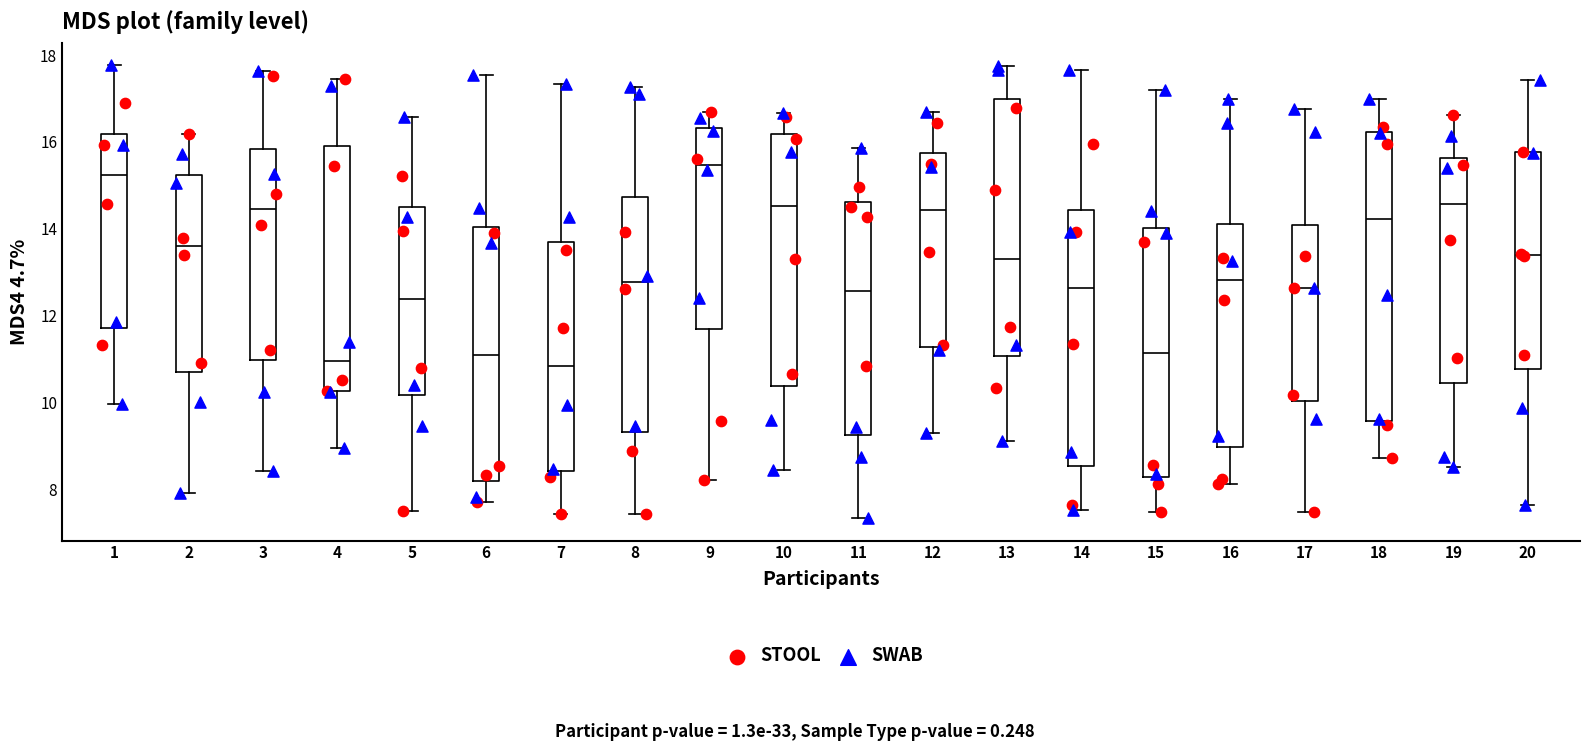

Reading left to right, read every box against the y-axis: the position of its median line, the range the box covers, and the ends of its whiskers. The values are not printed on the chart, so give them approximately, as read against the axis.

1: median 15.2, box 11.8 to 16.2, whiskers 10.0 to 17.8
2: median 13.6, box 10.6 to 15.2, whiskers 8.0 to 16.2
3: median 14.4, box 11.0 to 15.8, whiskers 8.4 to 17.6
4: median 11.0, box 10.2 to 16.0, whiskers 9.0 to 17.4
5: median 12.4, box 10.2 to 14.6, whiskers 7.6 to 16.6
6: median 11.0, box 8.2 to 14.0, whiskers 7.6 to 17.6
7: median 10.8, box 8.4 to 13.8, whiskers 7.4 to 17.4
8: median 12.8, box 9.4 to 14.8, whiskers 7.4 to 17.2
9: median 15.4, box 11.6 to 16.4, whiskers 8.2 to 16.6
10: median 14.6, box 10.4 to 16.2, whiskers 8.4 to 16.6
11: median 12.6, box 9.2 to 14.6, whiskers 7.4 to 15.8
12: median 14.4, box 11.2 to 15.8, whiskers 9.4 to 16.6
13: median 13.4, box 11.0 to 17.0, whiskers 9.2 to 17.8
14: median 12.6, box 8.6 to 14.4, whiskers 7.6 to 17.6
15: median 11.2, box 8.2 to 14.0, whiskers 7.4 to 17.2
16: median 12.8, box 9.0 to 14.2, whiskers 8.2 to 17.0
17: median 12.6, box 10.0 to 14.0, whiskers 7.4 to 16.8
18: median 14.2, box 9.6 to 16.2, whiskers 8.8 to 17.0
19: median 14.6, box 10.4 to 15.6, whiskers 8.6 to 16.6
20: median 13.4, box 10.8 to 15.8, whiskers 7.6 to 17.4